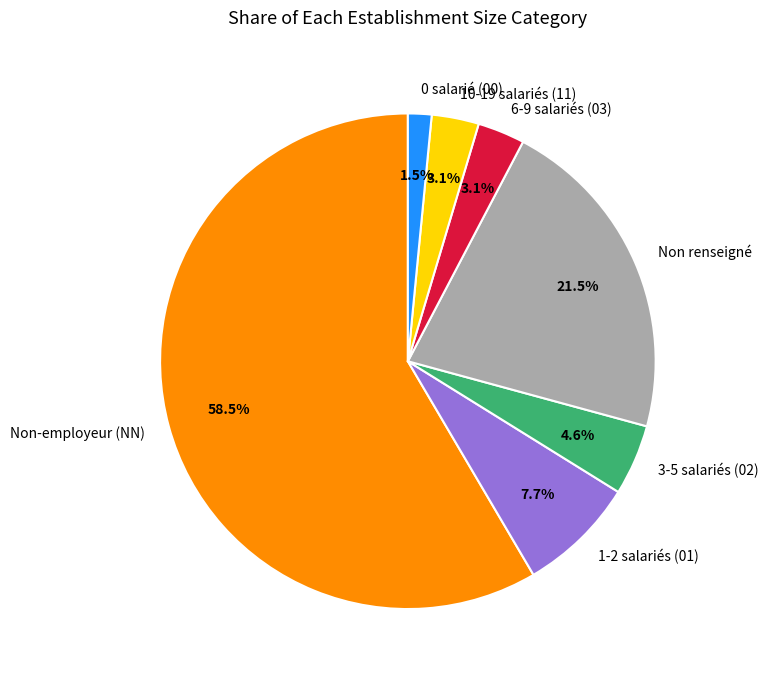

Which has a higher value, 3-5 salariés (02) or 0 salarié (00)?

3-5 salariés (02)